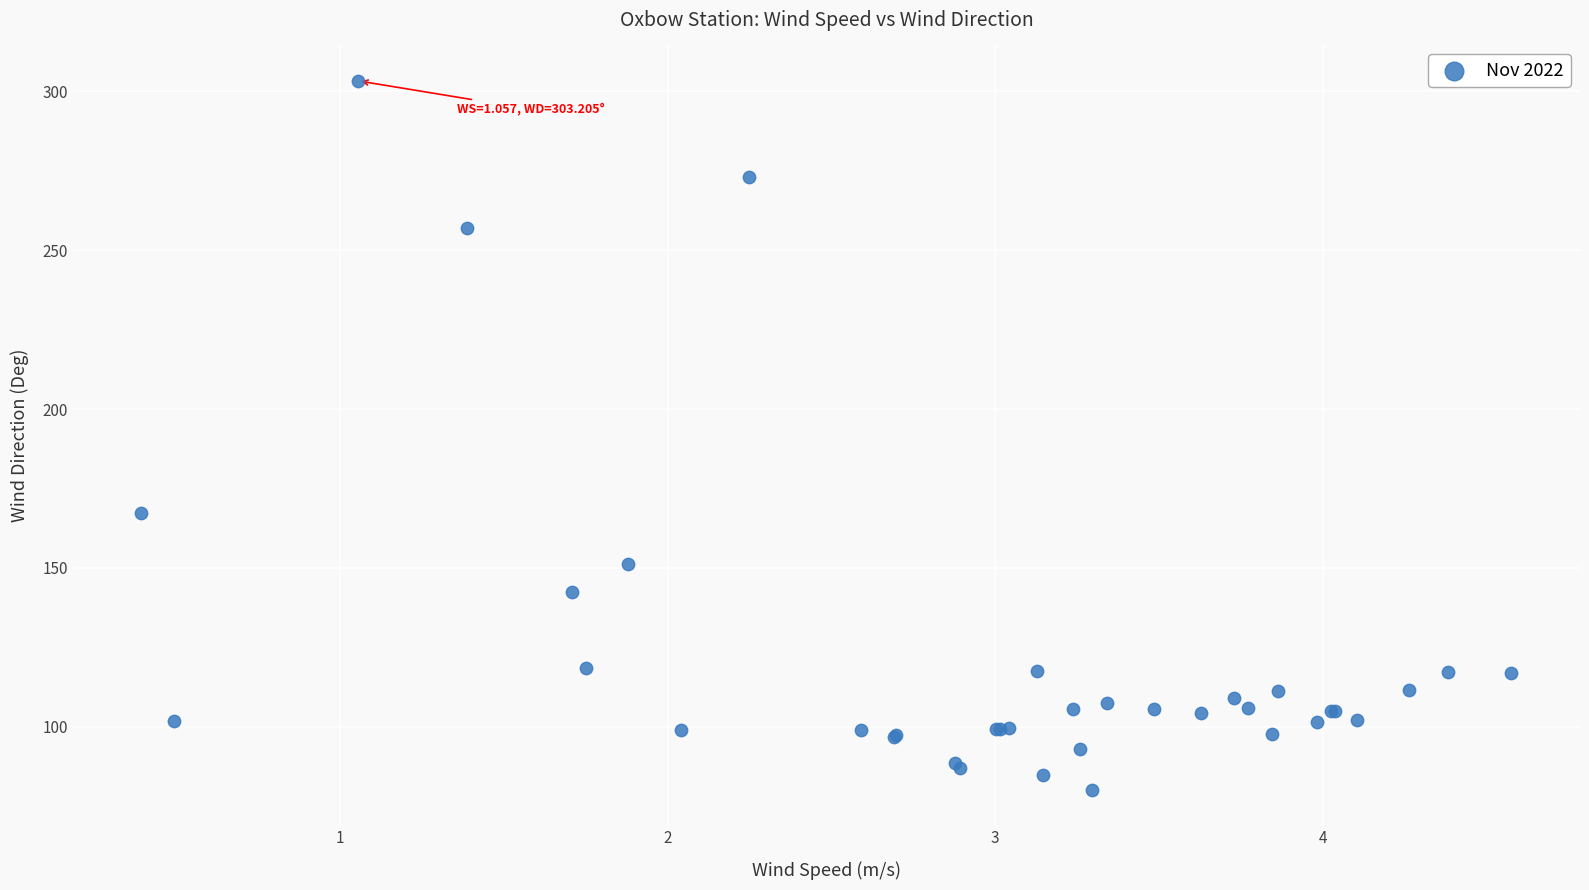

What Y value in the scatter plot is closest to 191?

167.2